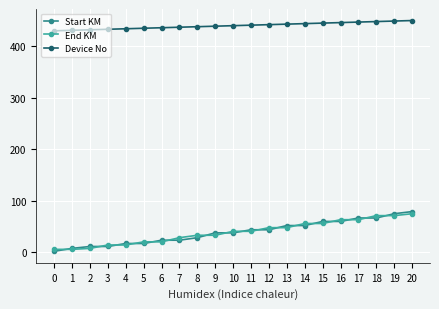

What is the value of the Device No point at the 4th from the left?

433.0